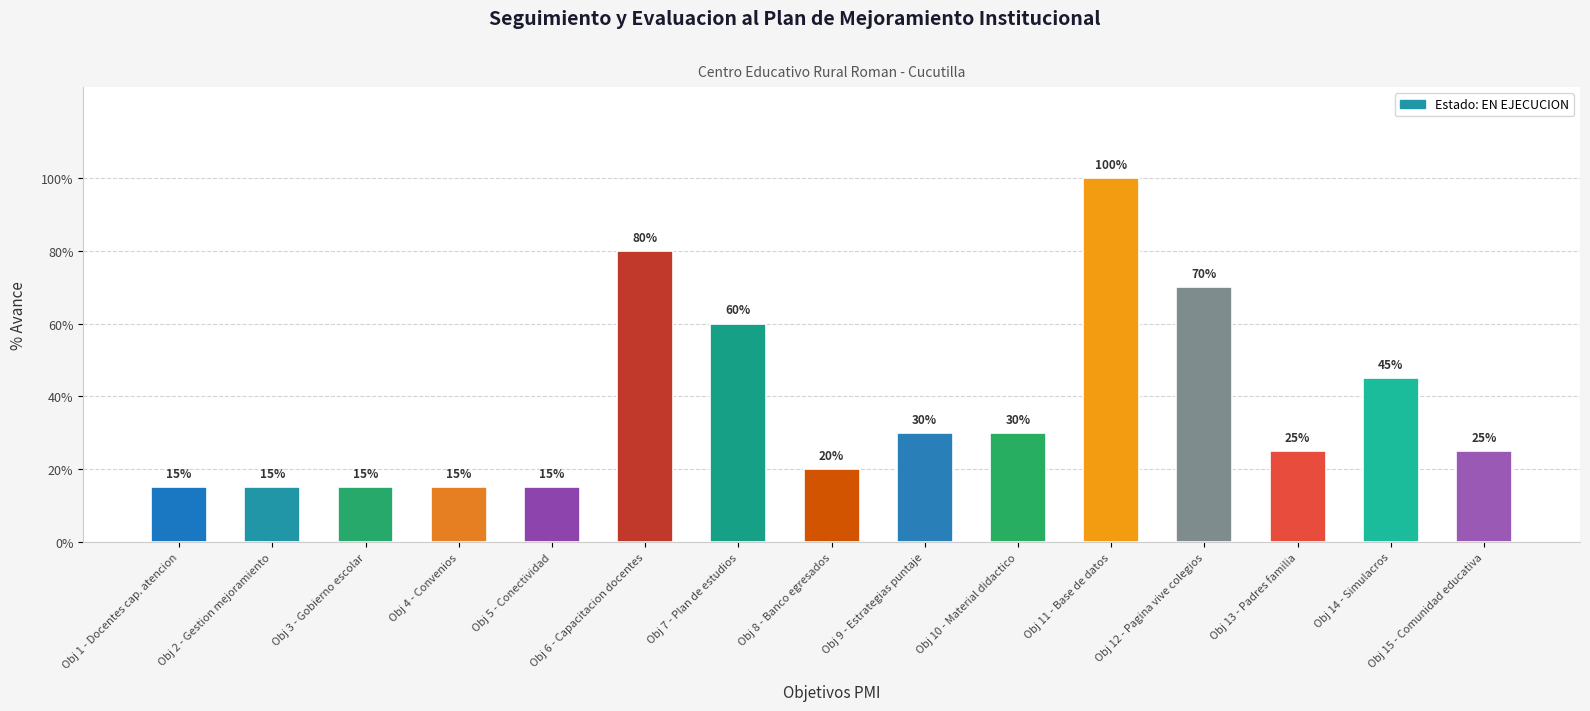

At which label is the value closest to 0?

Obj 1 - Docentes cap. atencion